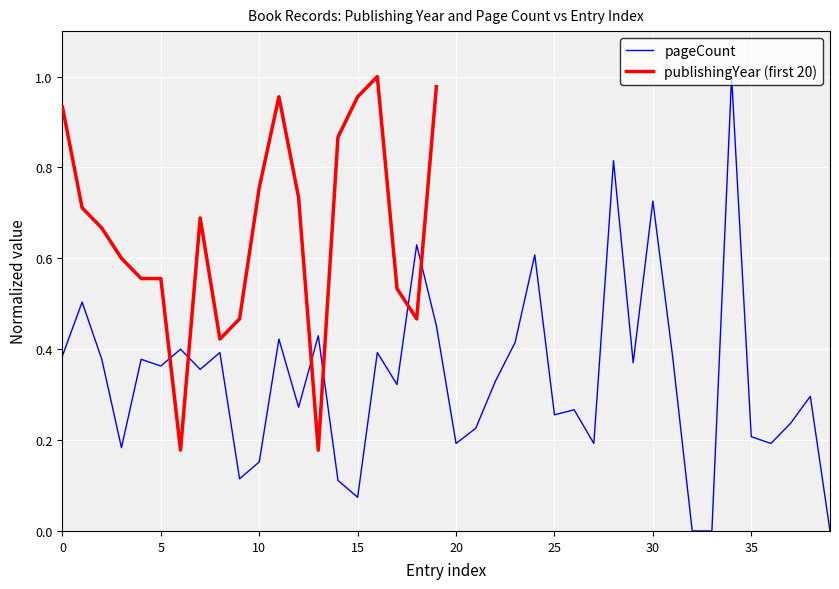

What is the highest value of the pageCount series?

1.0